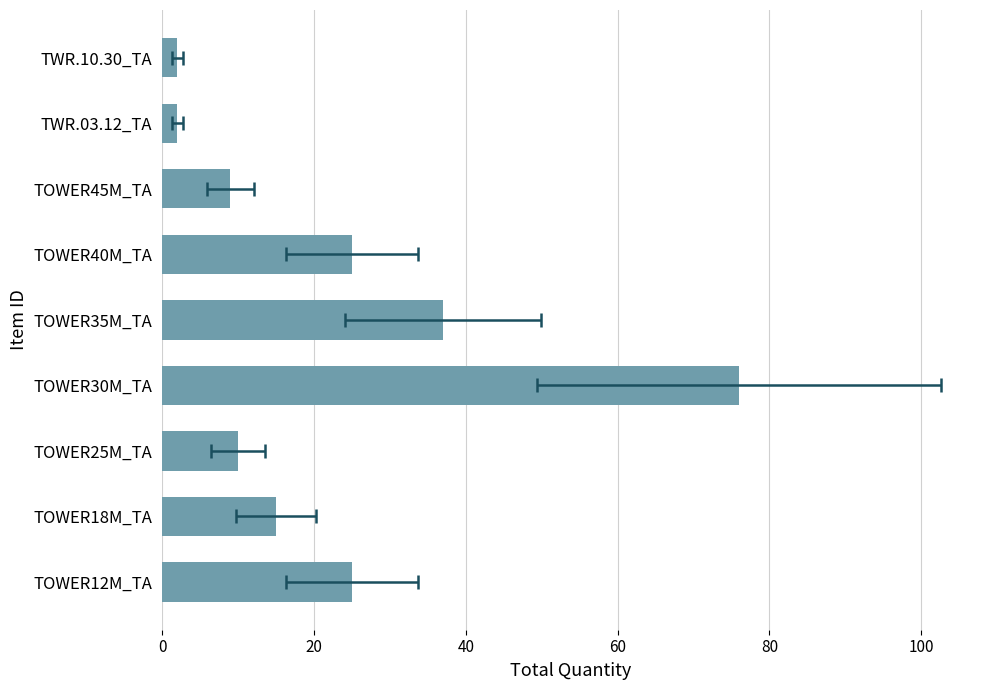

What is the difference between the maximum and minimum values?

74